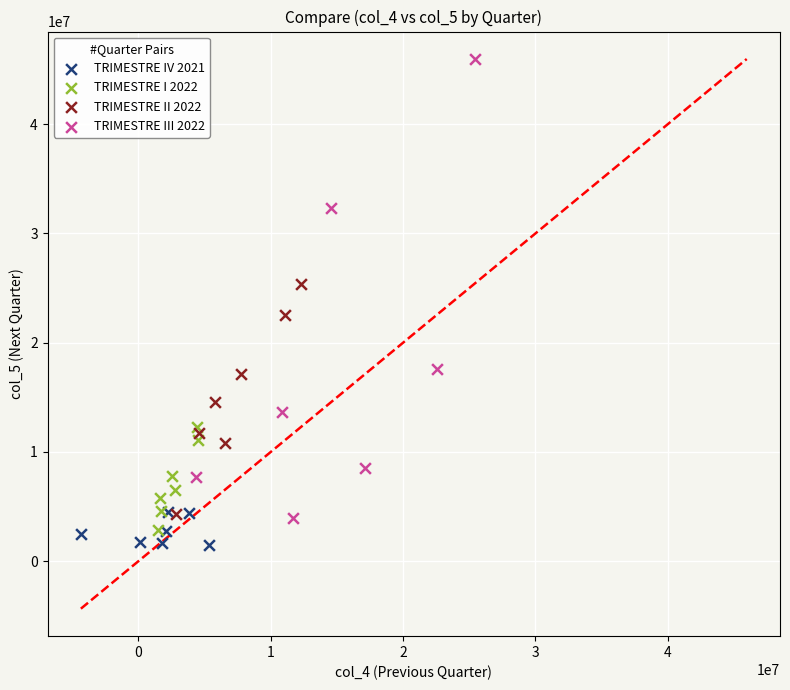

Which series reaches the maximum Y coordinate?

TRIMESTRE III 2022